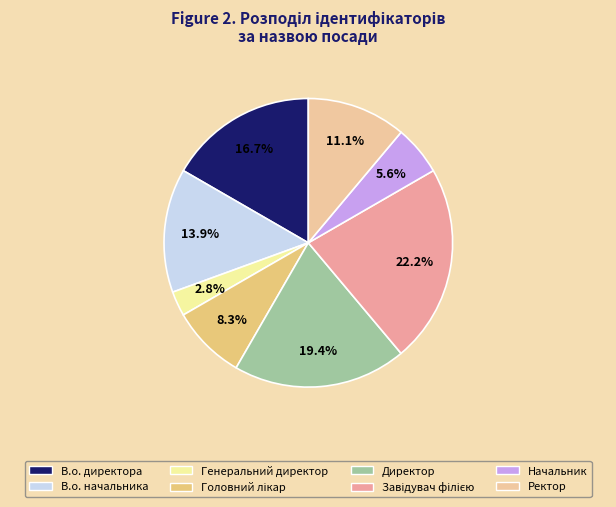

How many slices are in this pie chart?

8